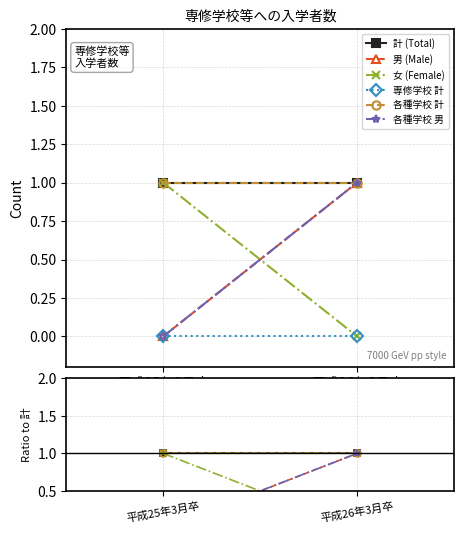

What is the label of the 1st point from the left?

平成25年3月卒